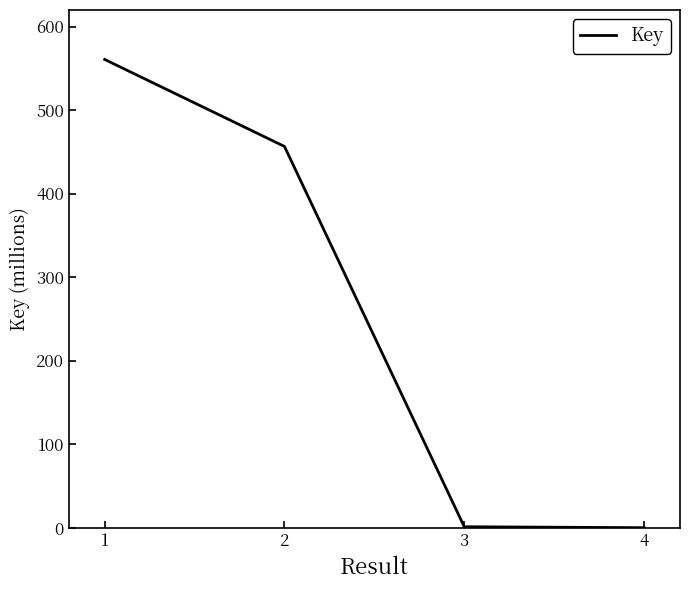

What is the difference between the maximum and minimum values?

560.7